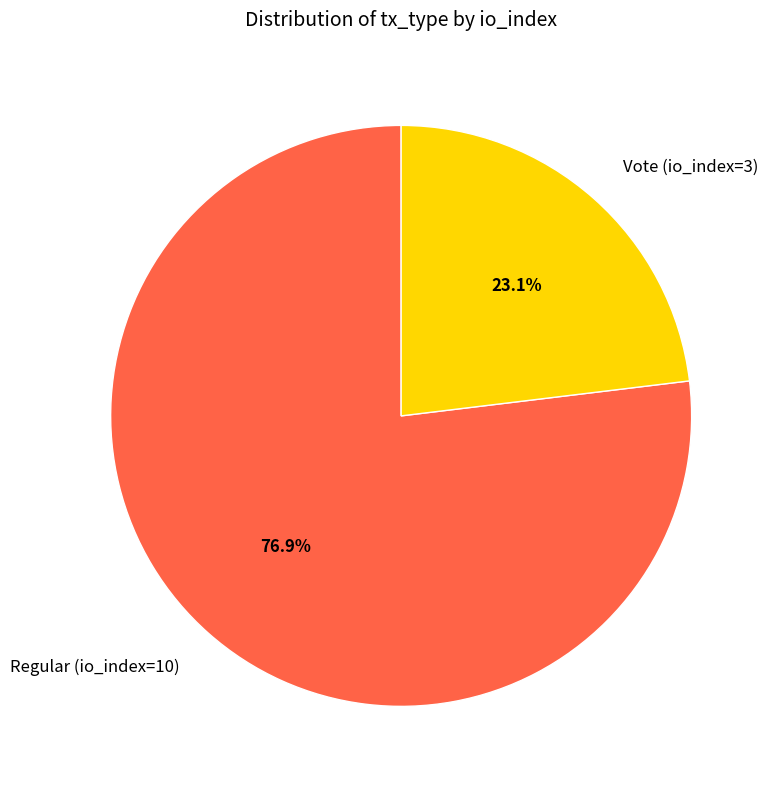

How many slices are in this pie chart?

2